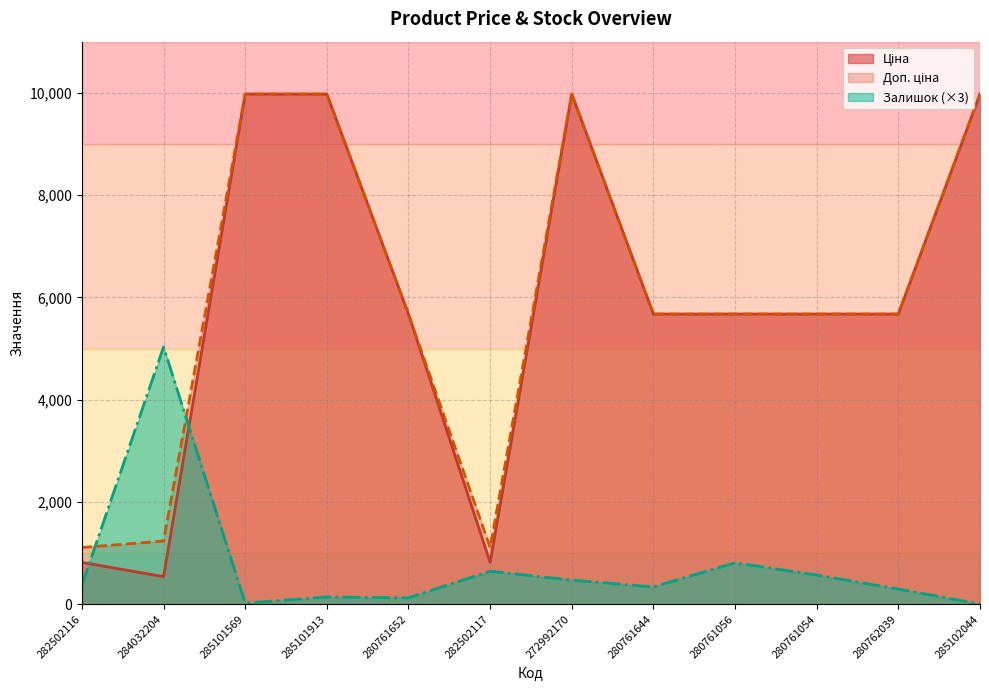

What is the difference between the highest and lowest values at 284032204?

4492.0